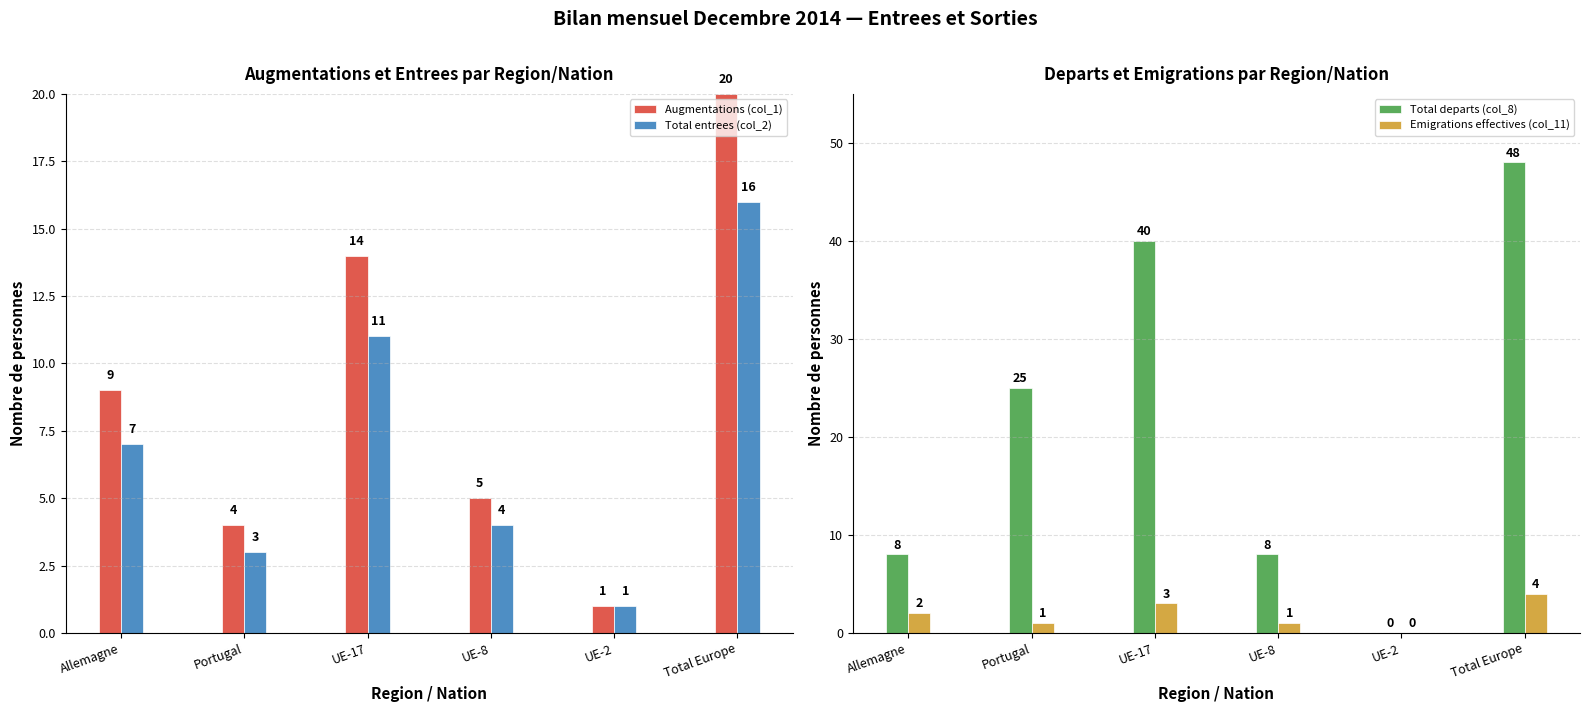

Is the value of Total entrees (col_2) at Total Europe greater than the value of Total departs (col_8) at UE-2?

Yes